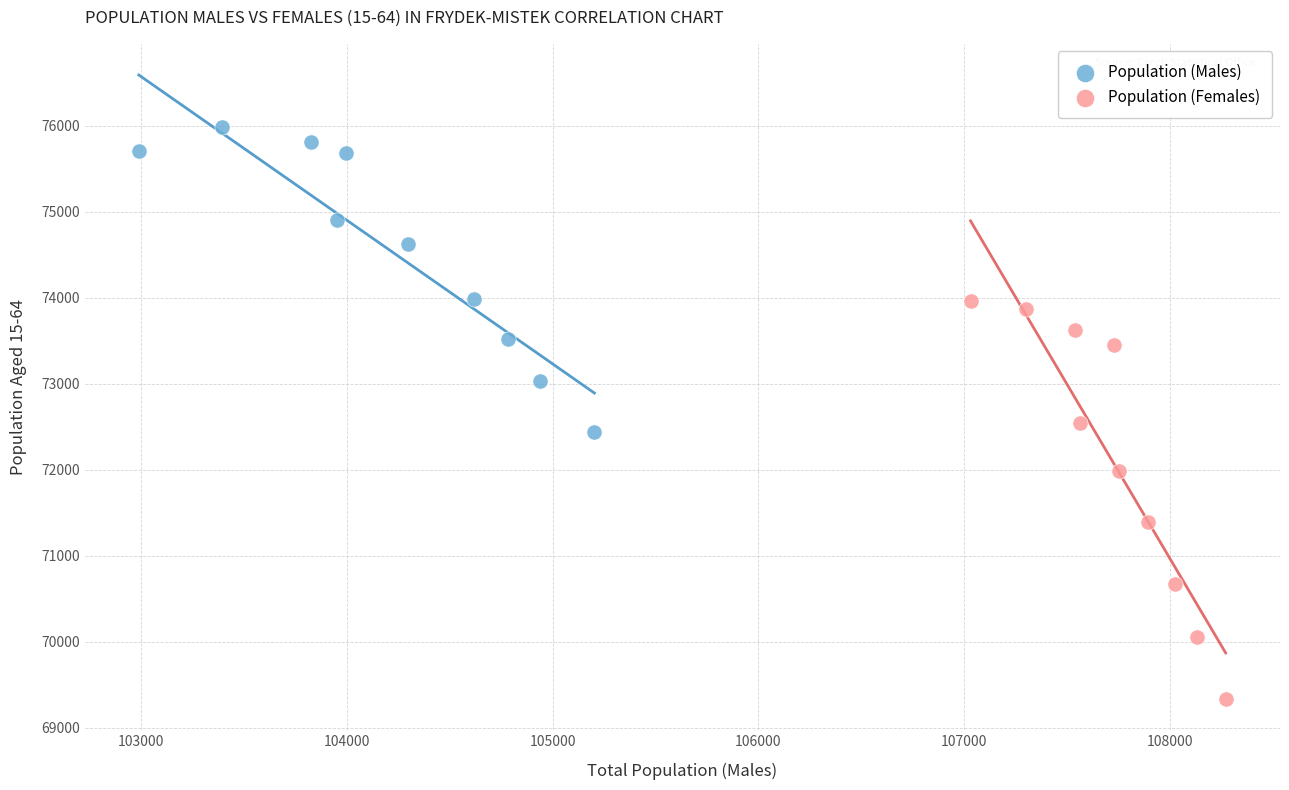

Which series has the widest spread of Y values?

Population (Females)